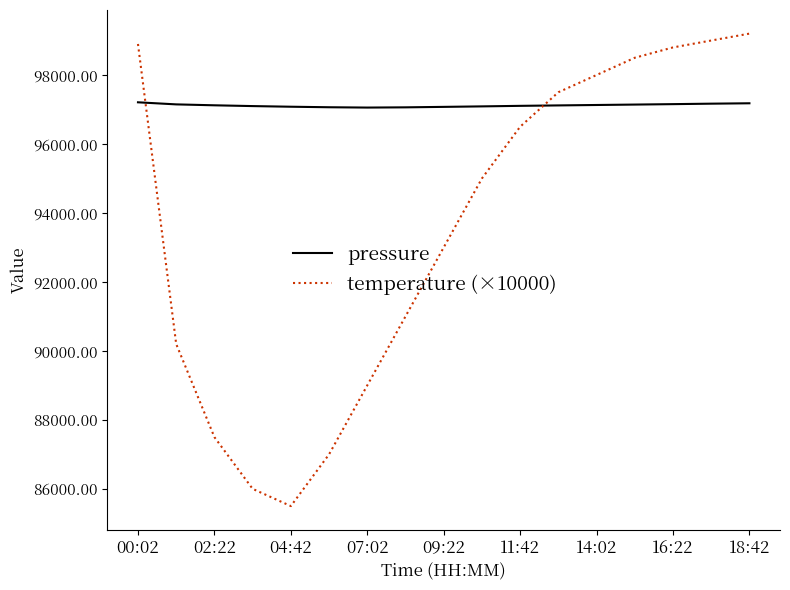

What is the difference between the maximum and minimum values in the temperature (×10000) series?

13700.0